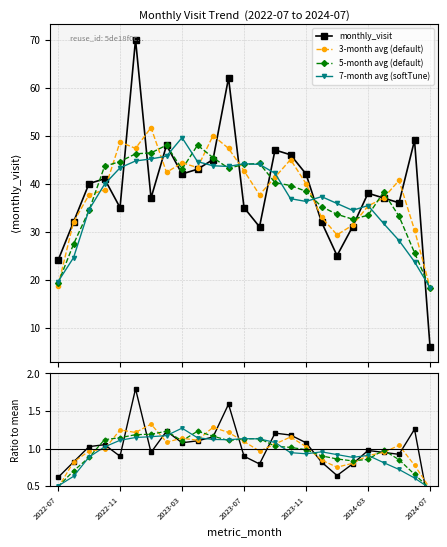

How many categories are shown in the chart?

25